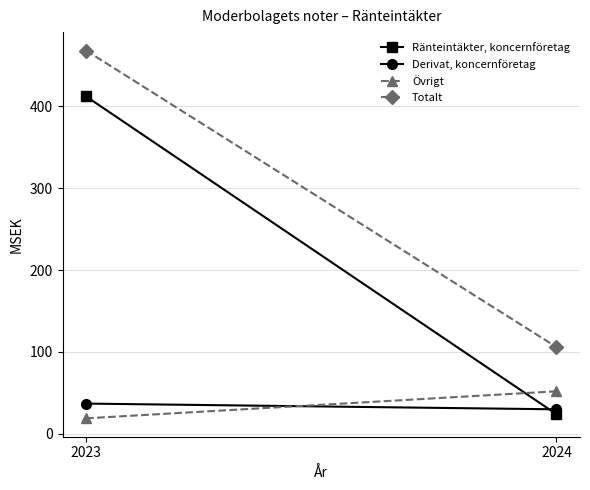

Which series has the widest spread of values?

Ränteintäkter, koncernföretag